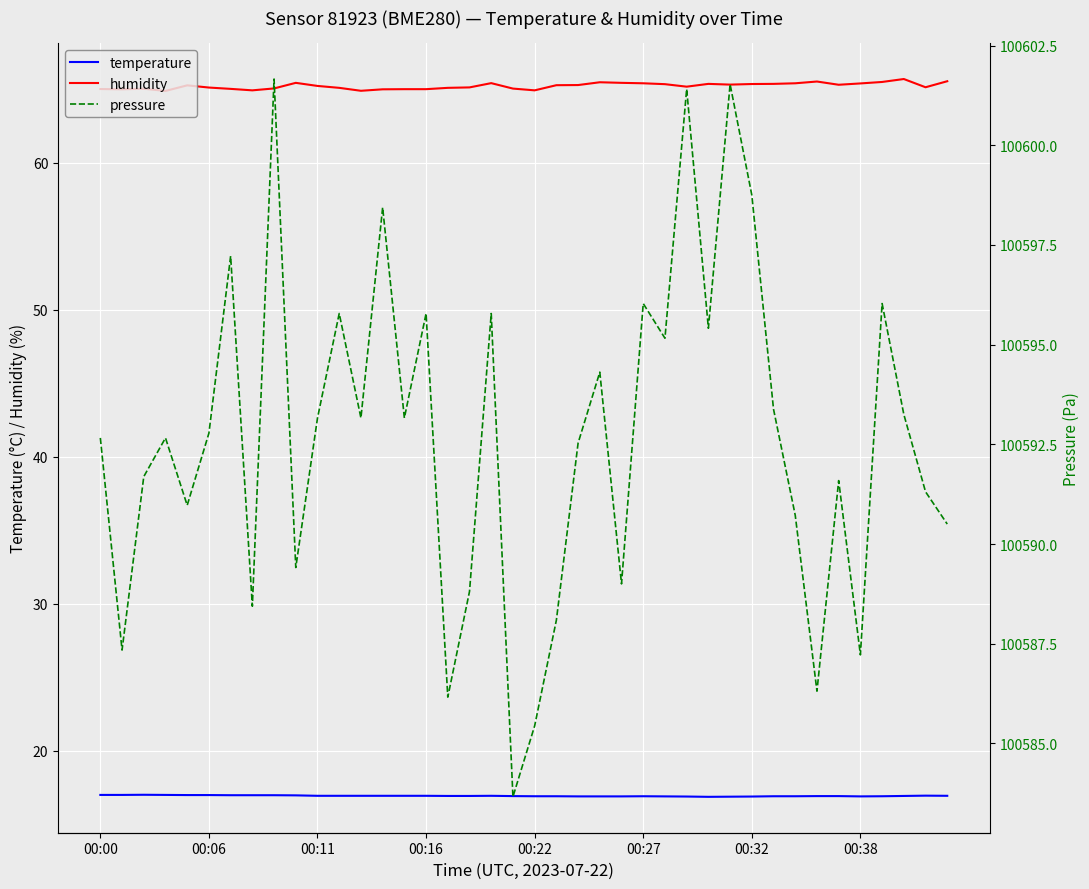

True or false: humidity has a value of 93.4 at 00:11.

False